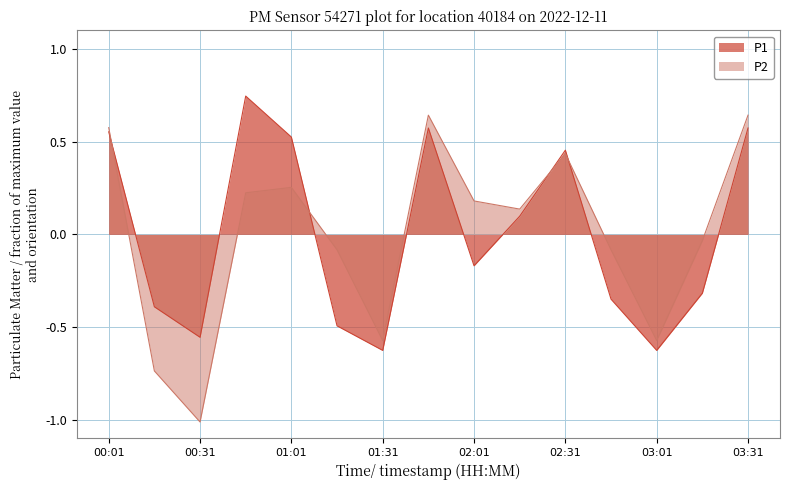

Is the value of P2 at 00:16 greater than the value of P1 at 02:46?

No